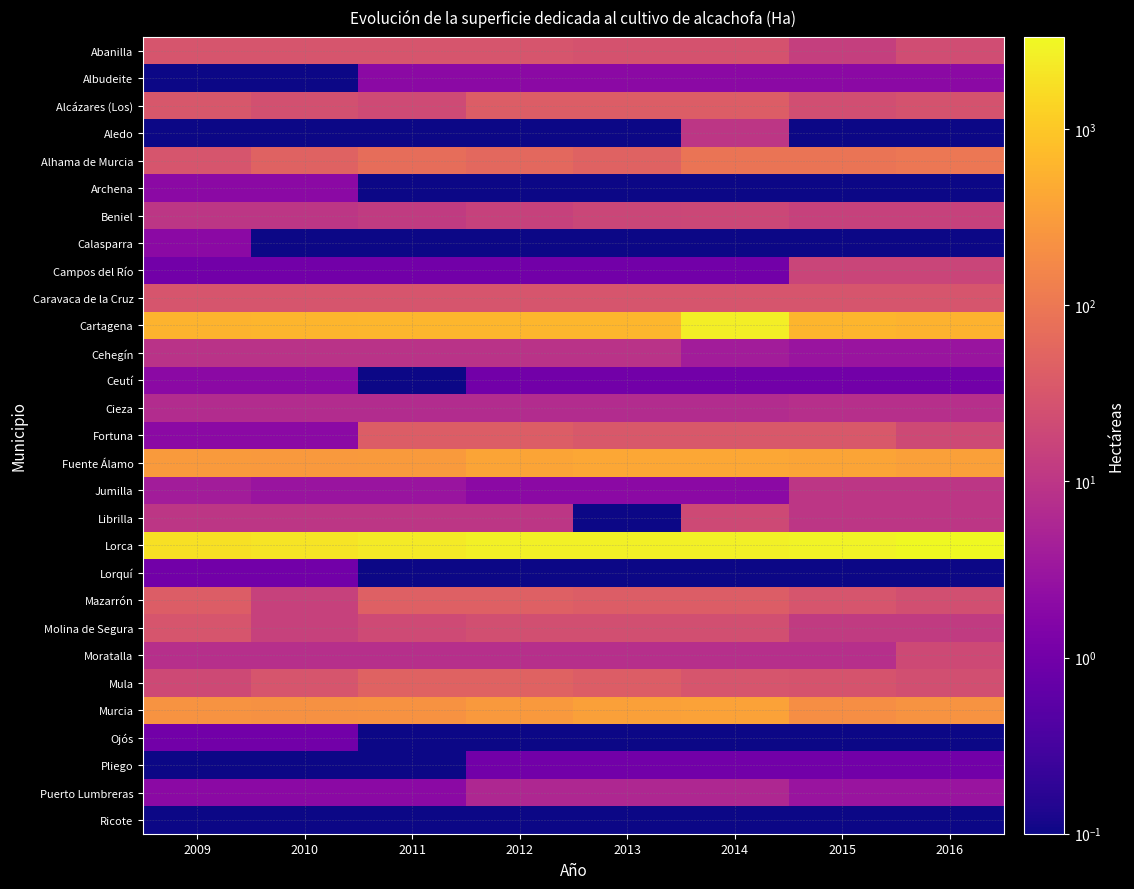

At 2016, list the series in order from largest to smallest.

Lorca, Cartagena, Fuente Álamo, Murcia, Alhama de Murcia, Caravaca de la Cruz, Alcázares (Los), Mazarrón, Mula, Abanilla, Fortuna, Moratalla, Campos del Río, Beniel, Molina de Segura, Jumilla, Librilla, Cieza, Cehegín, Puerto Lumbreras, Albudeite, Ceutí, Pliego, Aledo, Archena, Calasparra, Lorquí, Ojós, Ricote